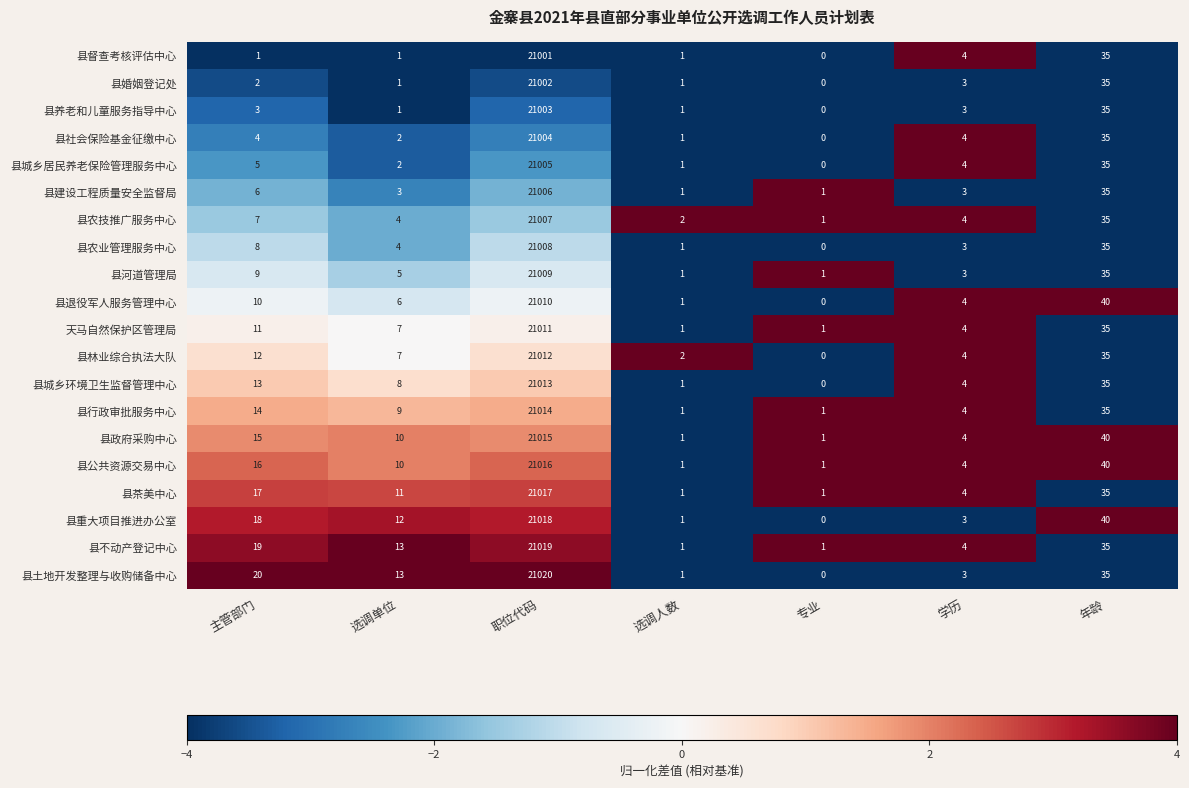

What is the sum of the 县退役军人服务管理中心 values at 年龄 and 学历?

44